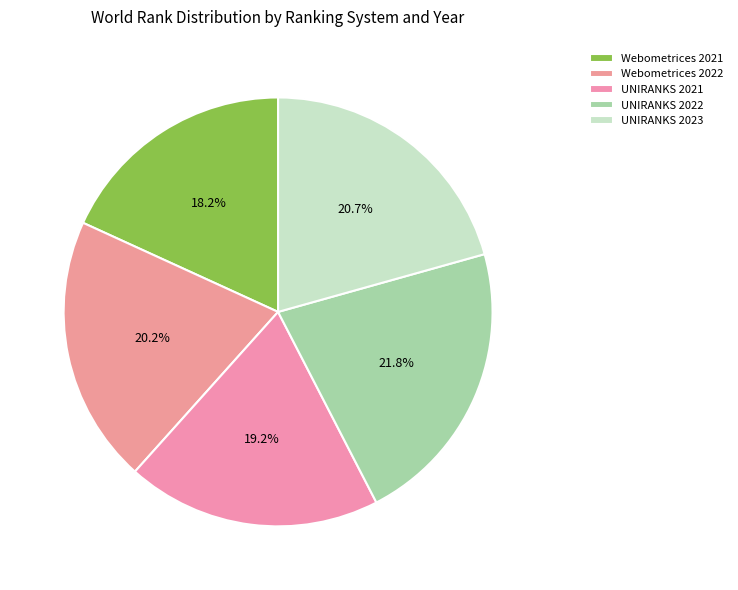

Approximately how many times larger is the value at Webometrices 2022 compared to Webometrices 2021?

1.1